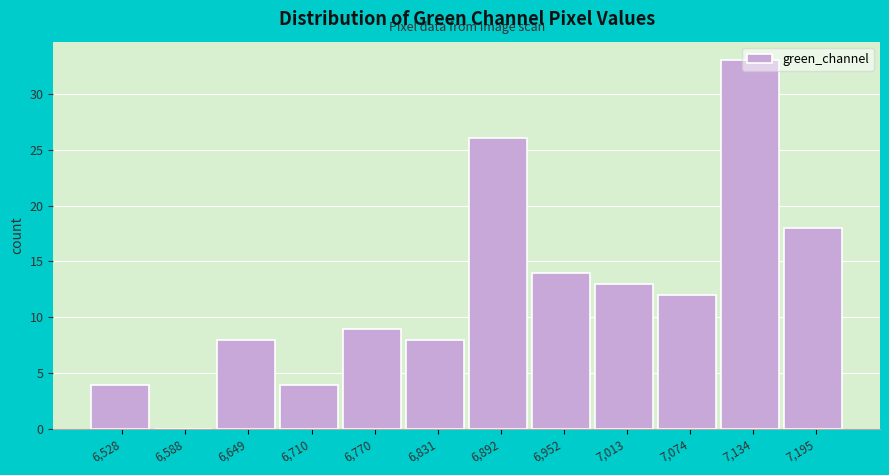

Is it true that the value at 7,074 is 12?

True